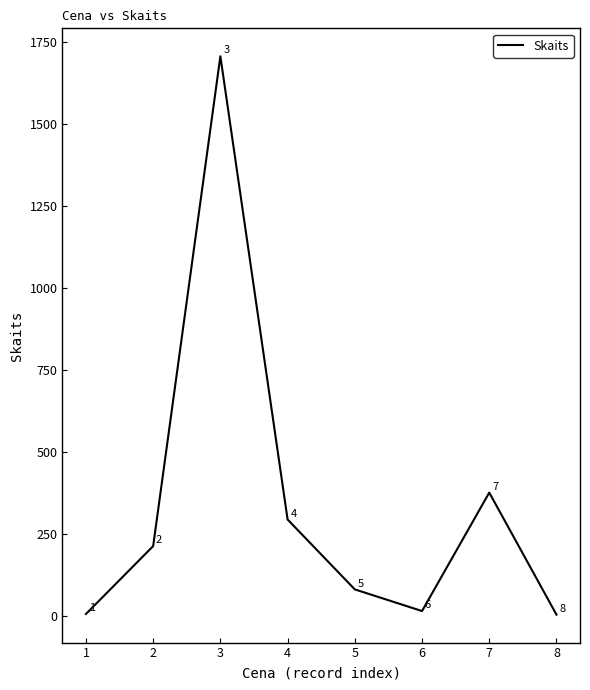

Which has a higher value, 1 or 6?

6